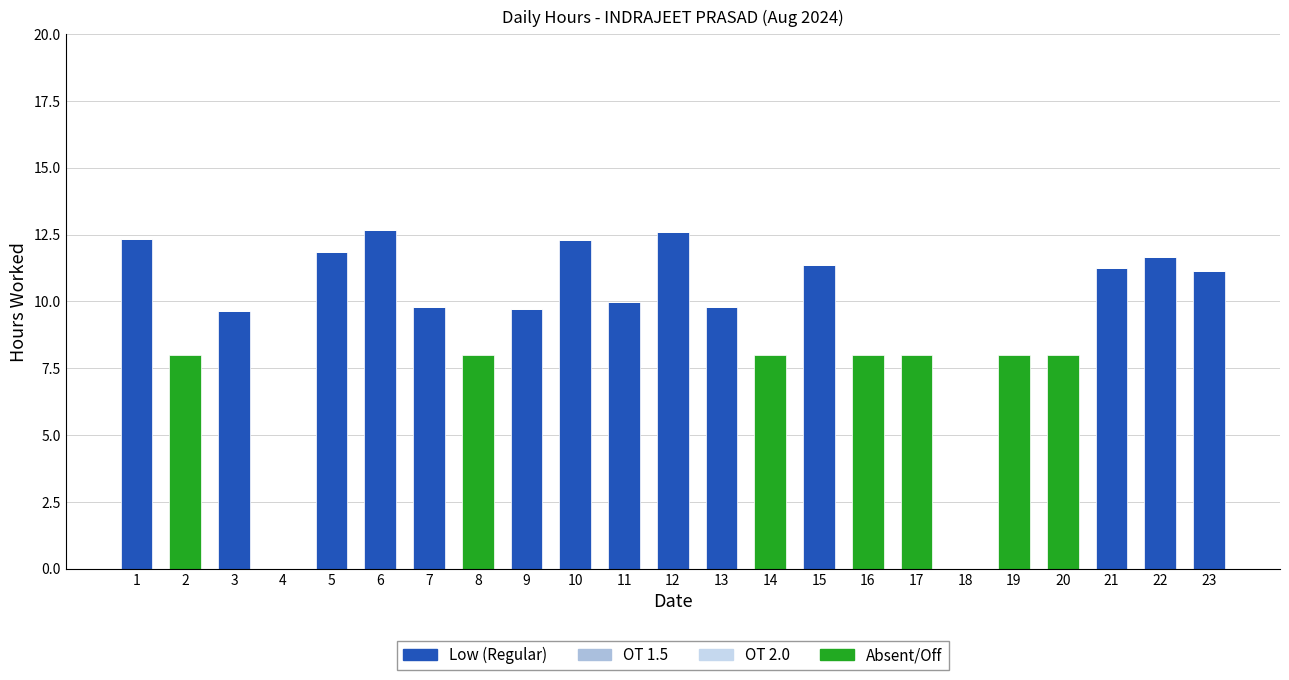

What is the sum of the Low (Regular) values at 1 and 3?

22.0